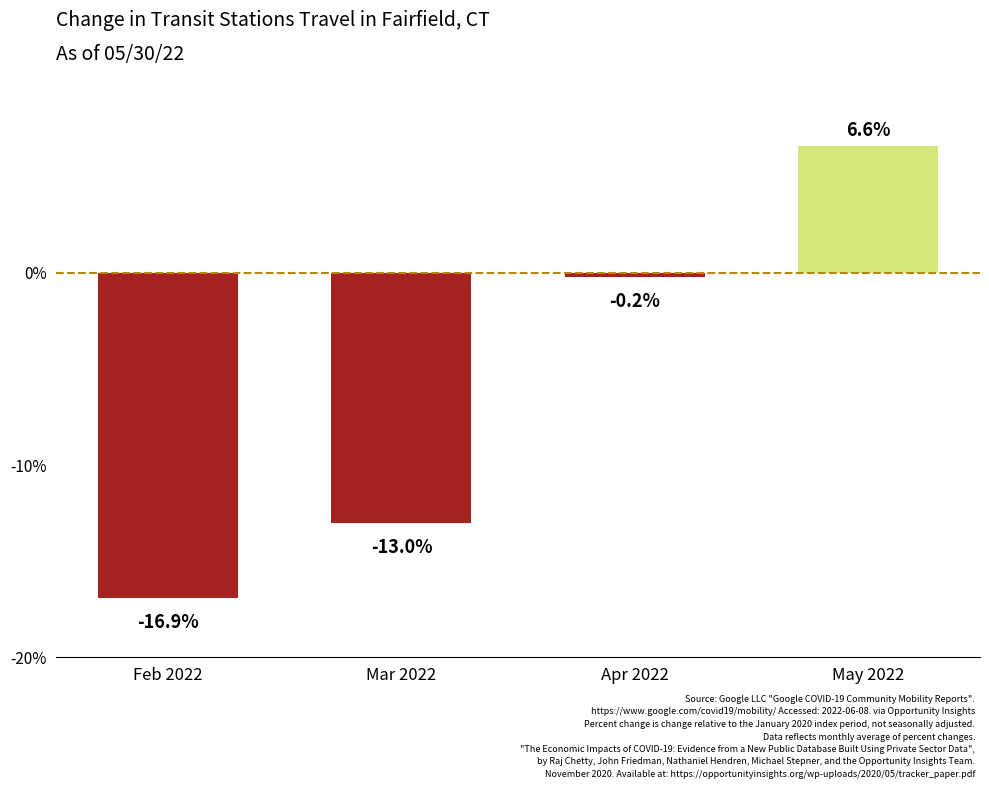

What is the value of the 1st bar from the left?

-16.9